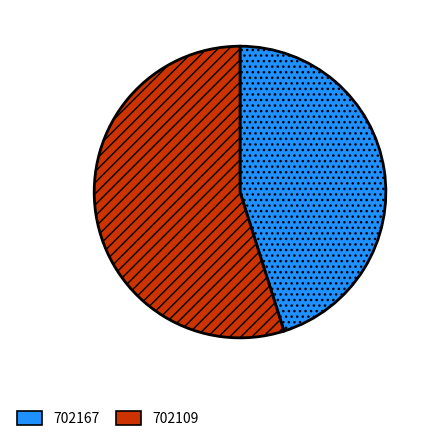

What is the ratio of the value at 702109 to the value at 702167?

1.2